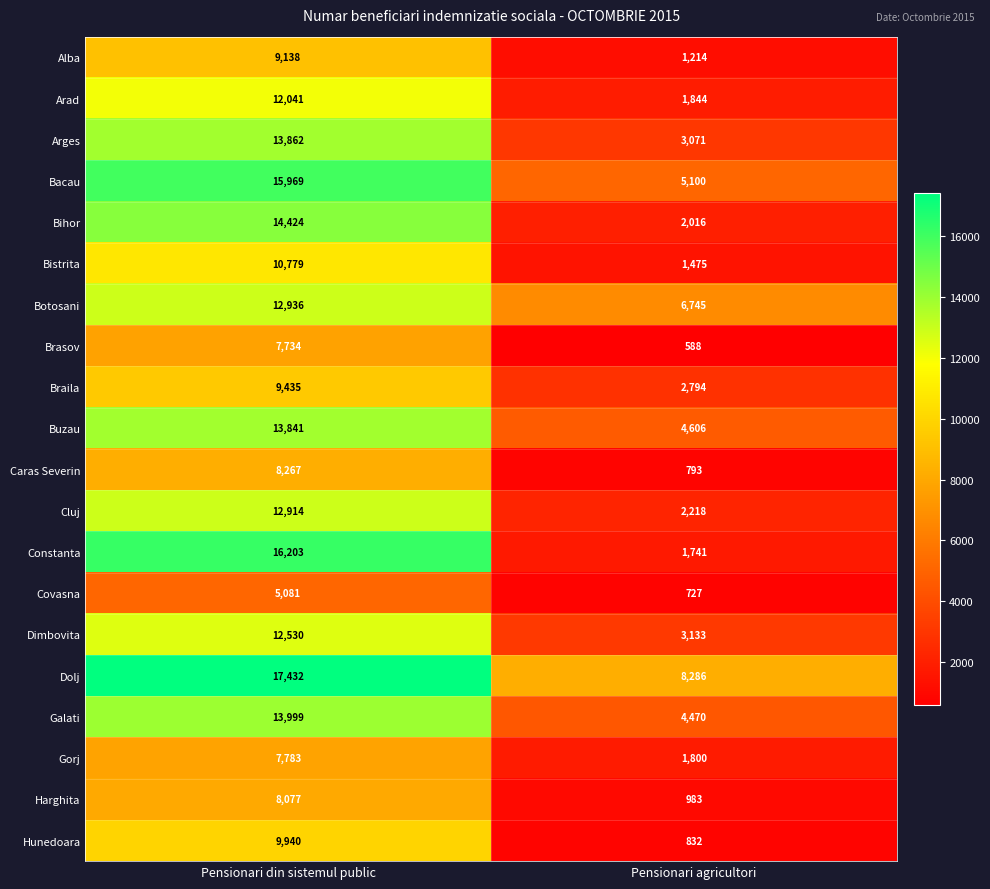

At Pensionari din sistemul public, list the series in order from largest to smallest.

Dolj, Constanta, Bacau, Bihor, Galati, Arges, Buzau, Botosani, Cluj, Dimbovita, Arad, Bistrita, Hunedoara, Braila, Alba, Caras Severin, Harghita, Gorj, Brasov, Covasna